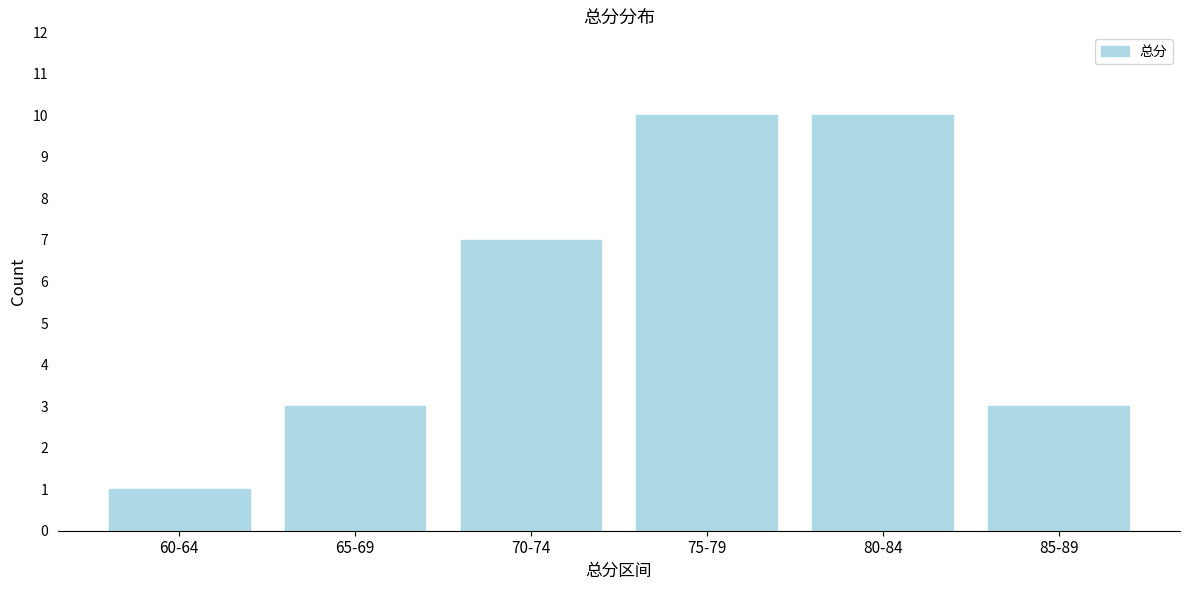

Reading right to left, list all the values displayed in this chart.

85-89=3	80-84=10	75-79=10	70-74=7	65-69=3	60-64=1